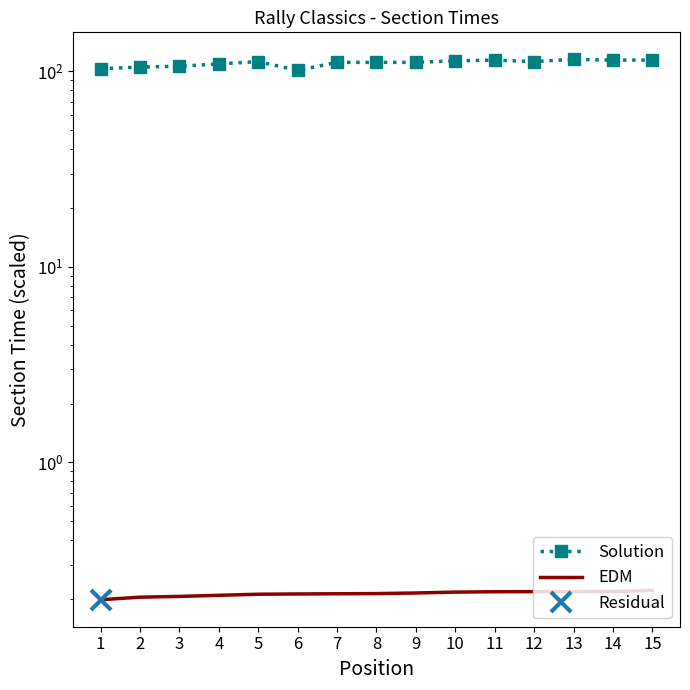

What is the average value of the Solution series?

110.1